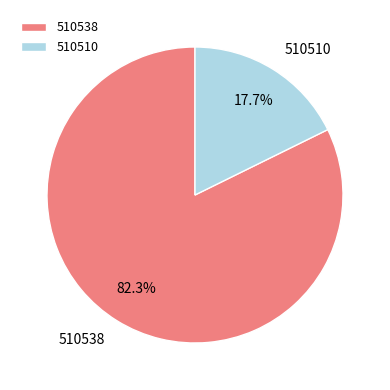

Is it true that 510538 is 71% of the pie?

False